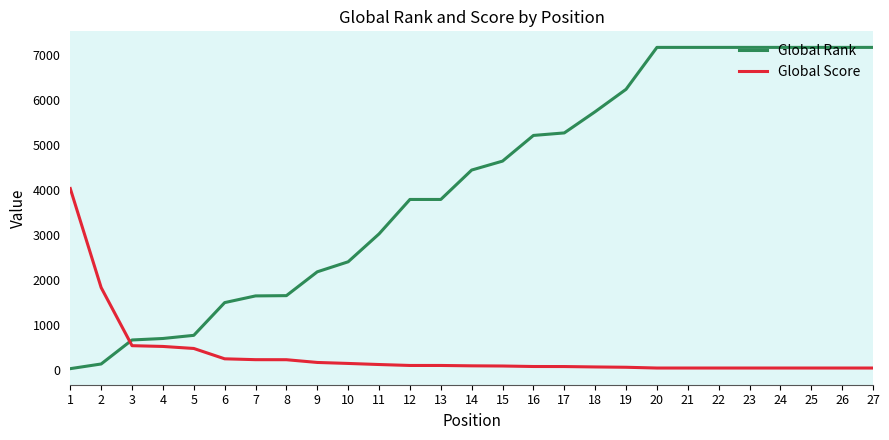

Which series changed the most between 4 and 12?

Global Rank